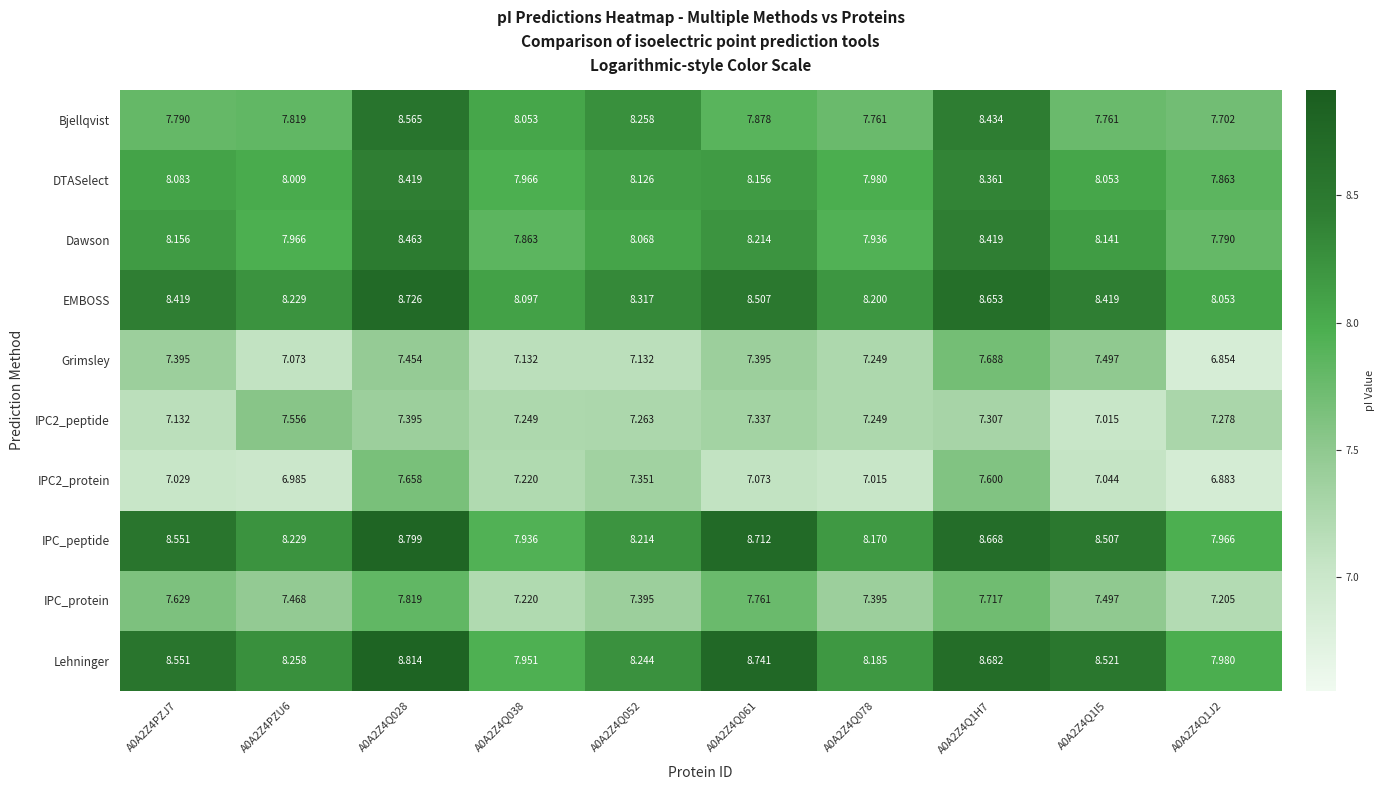

Which series has the largest total across all categories?

Lehninger